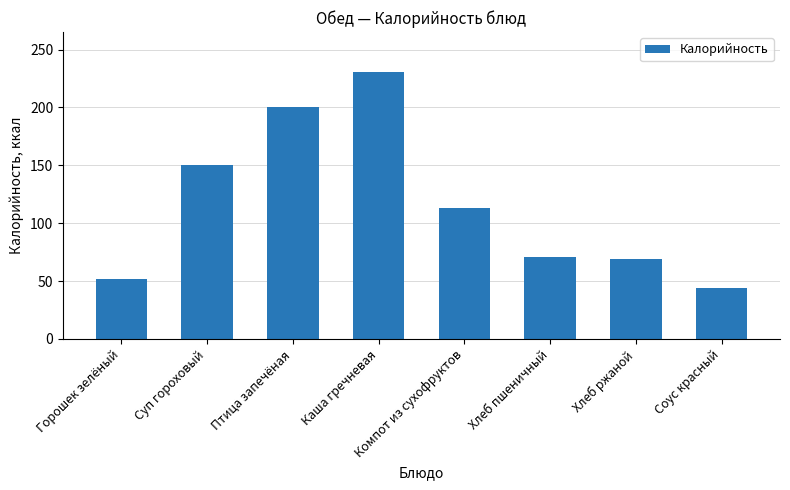

At which category does the chart reach its peak across all series?

Каша гречневая